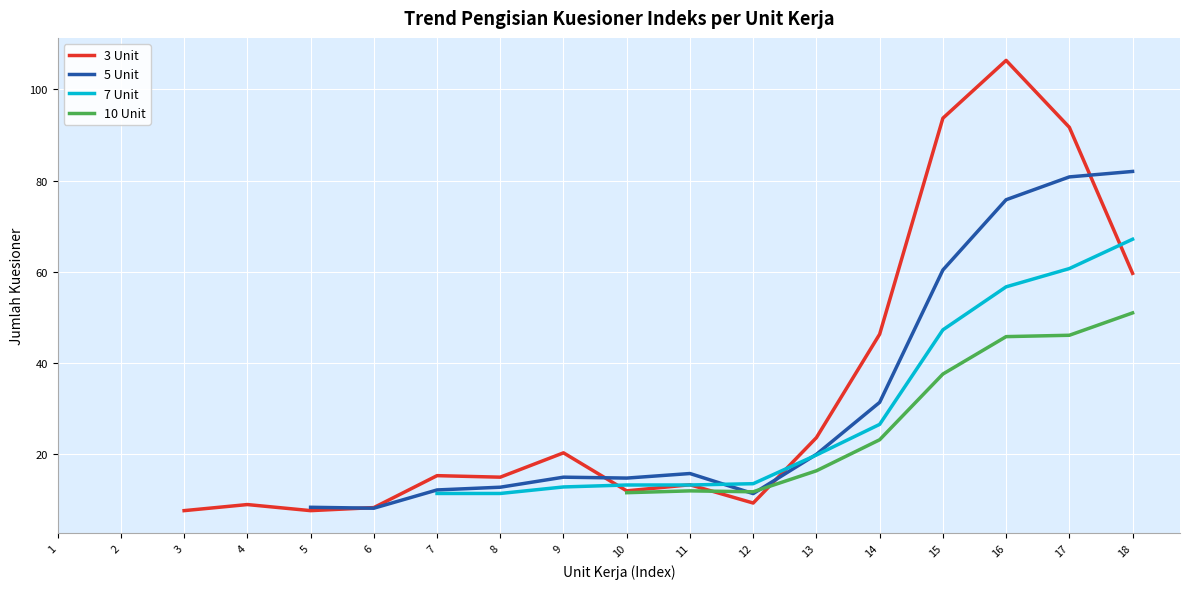

Is it true that 3 Unit equals 7.7 at 3?

True